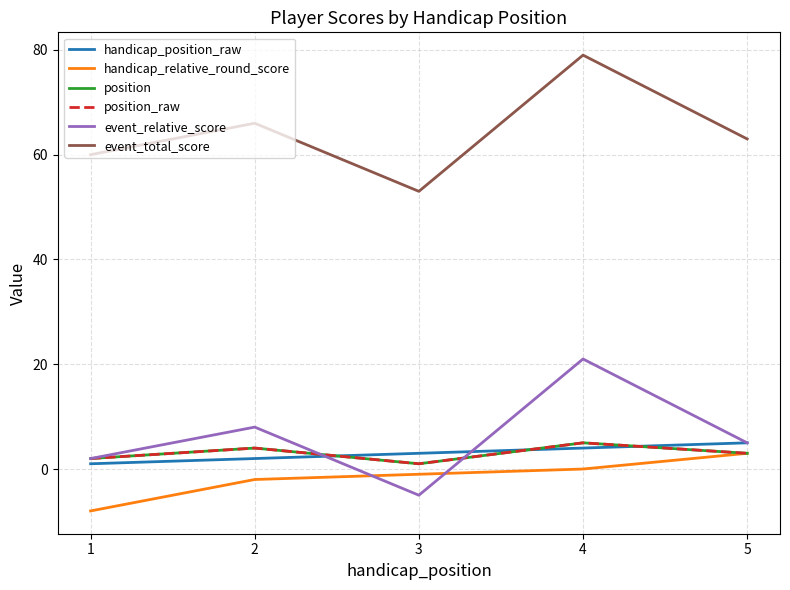

Is this an area chart (filled region under the line)?

No